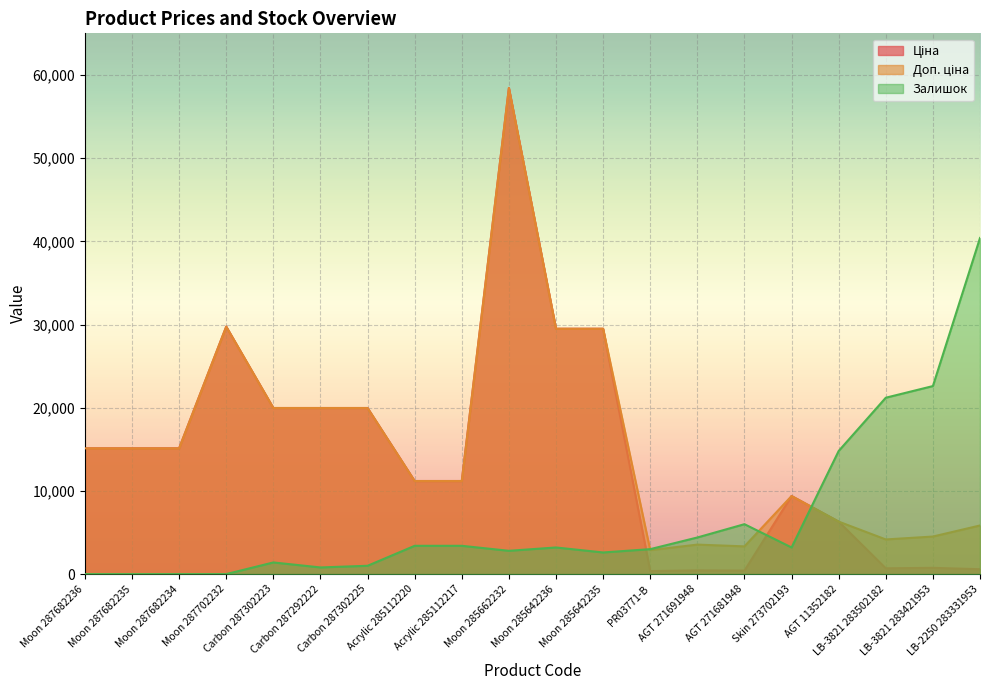

What are all the series names shown in the legend?

Ціна, Доп. ціна, Залишок